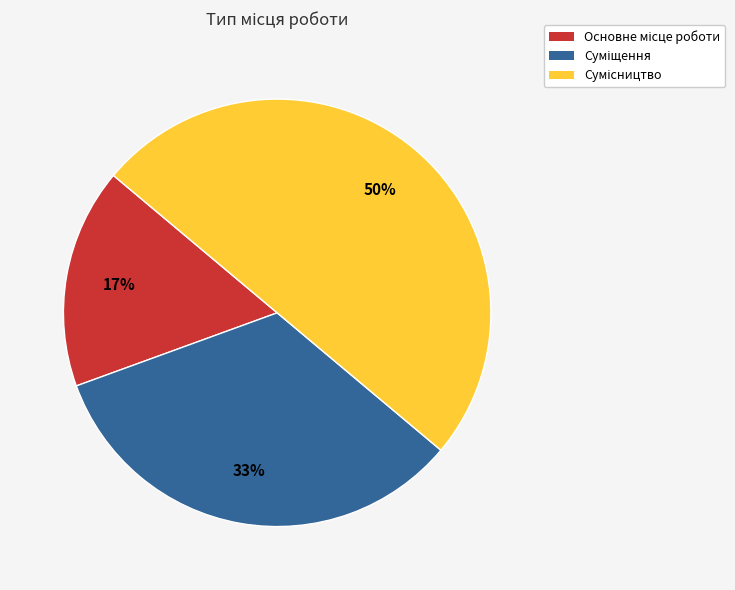

To the nearest percent, what is the difference between the largest and smallest slice percentages?

33%